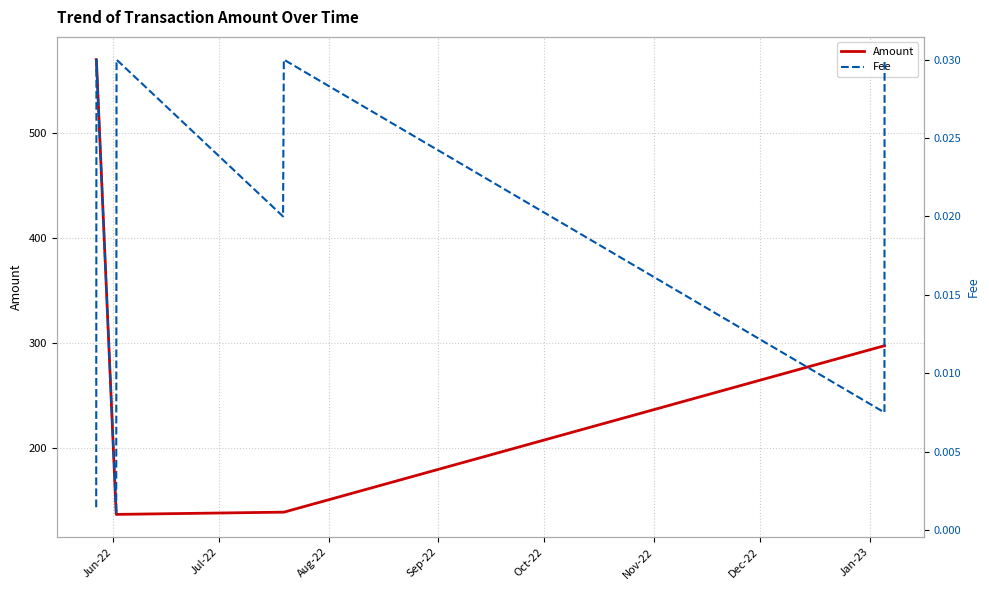

What is the highest value of the Amount series?

570.0